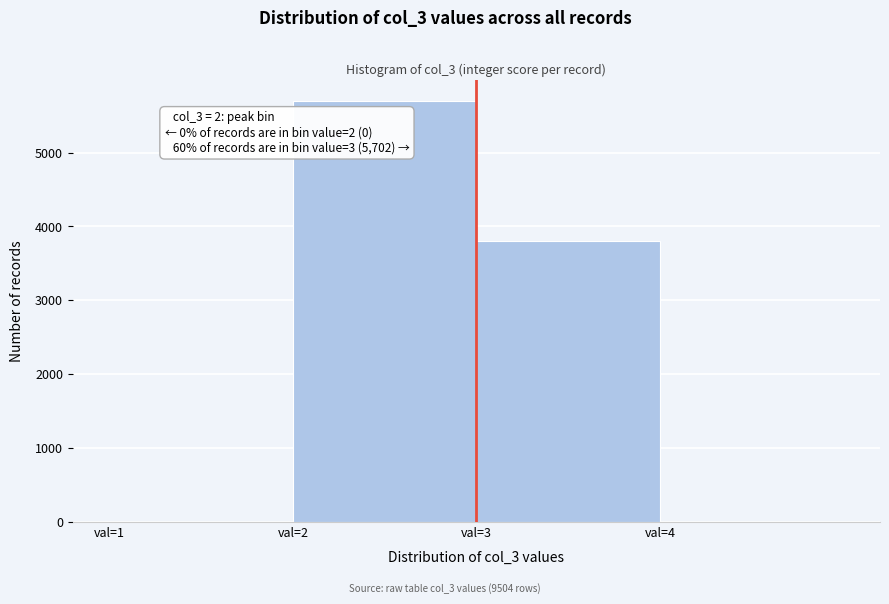

Which range on the x-axis has the tallest bar?

2 to 3